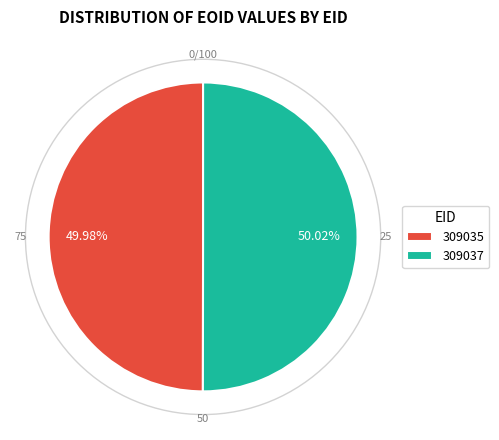

Combined, do 309035 and 309037 account for over 50%?

Yes